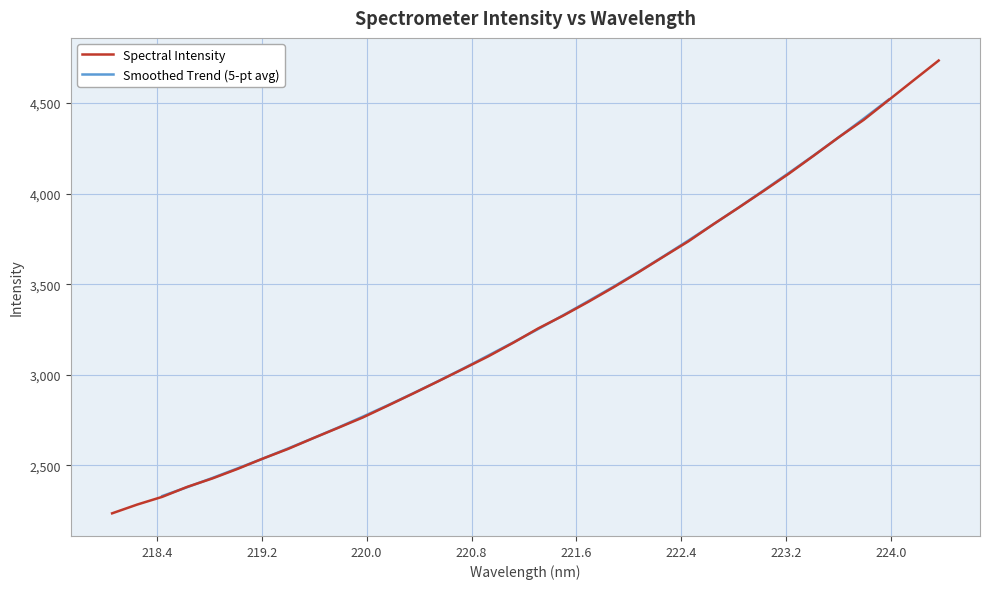

What is the maximum value for Spectral Intensity?

4734.8